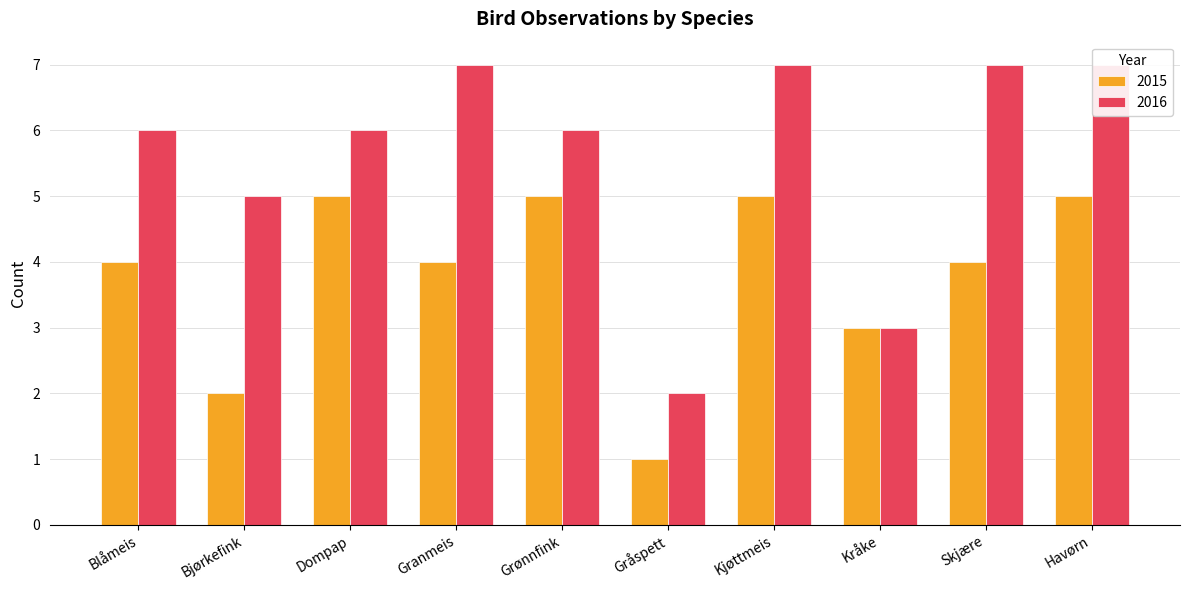

Which series has the widest spread of values?

2016